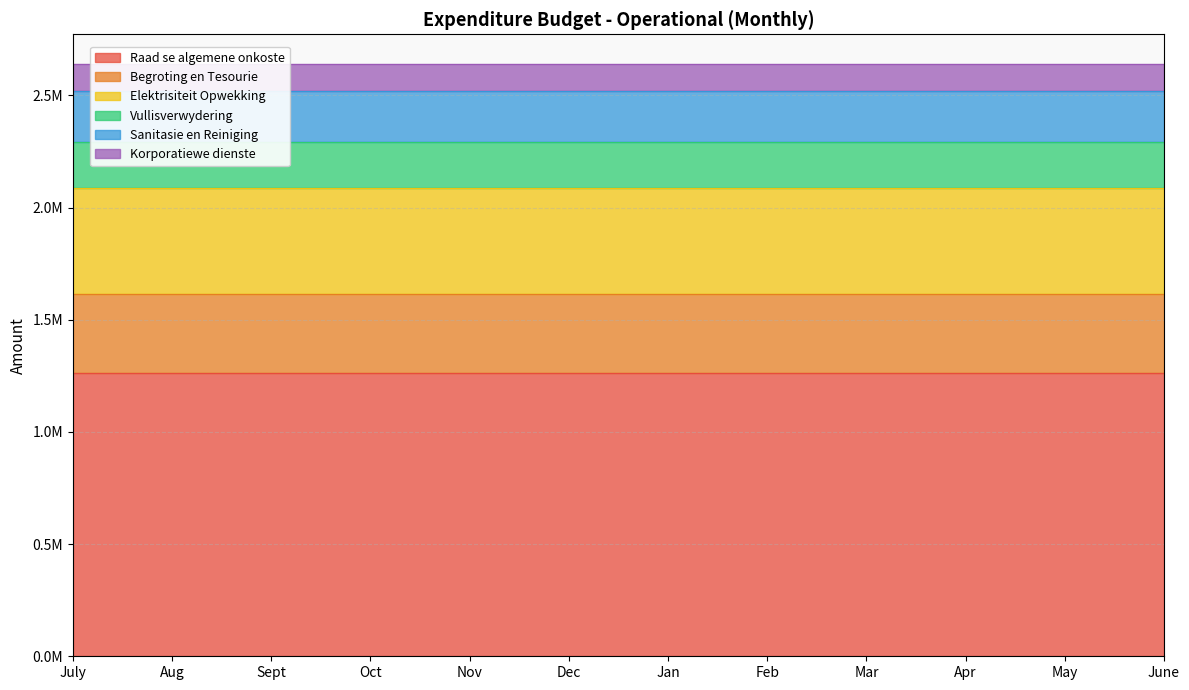

What is the approximate value of Korporatiewe dienste at Oct?

118781.6